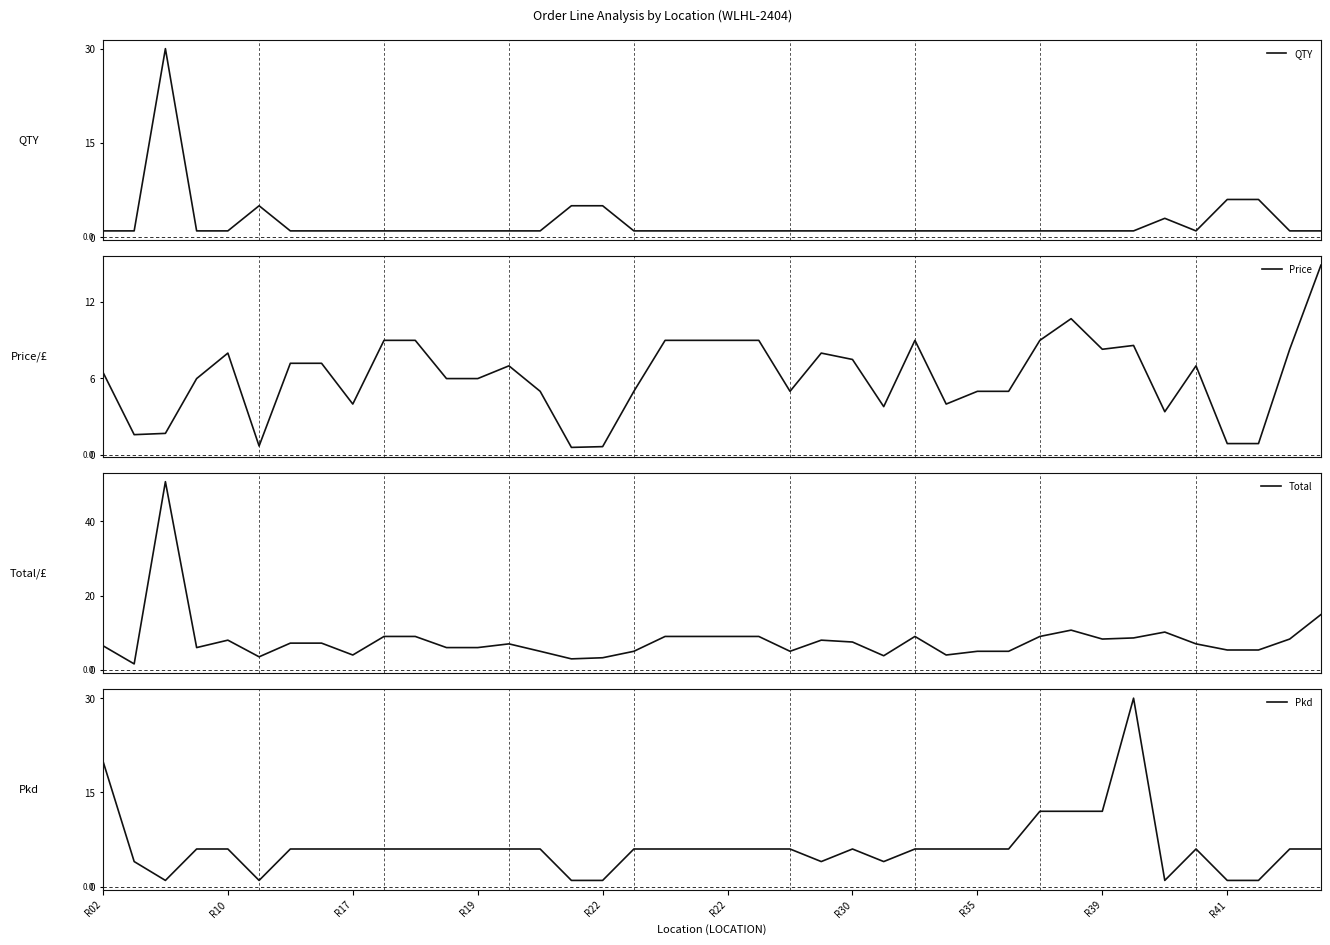

The QTY series shows 1.0 at 29. True or false?

True